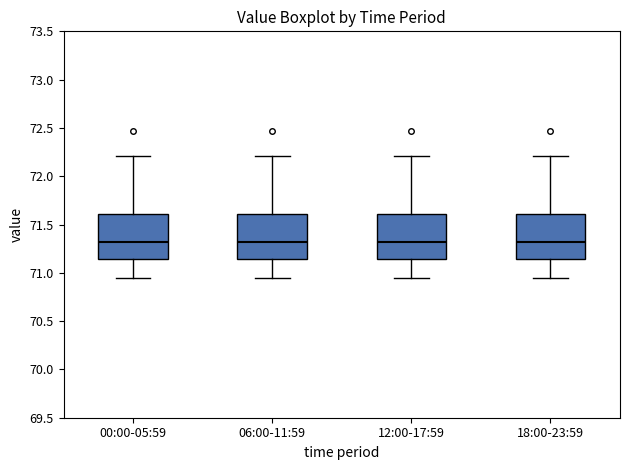

Where does the lower whisker of the box for 18:00-23:59 end on the y-axis? The values are not printed on the chart, so give them approximately, as read against the axis.

70.95